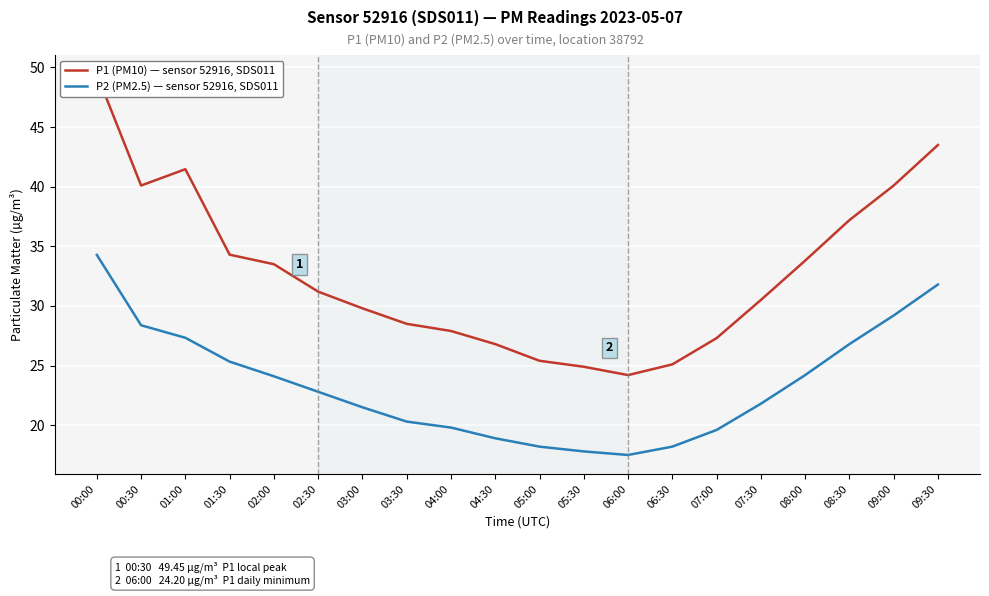

Is this an area chart (filled region under the line)?

No